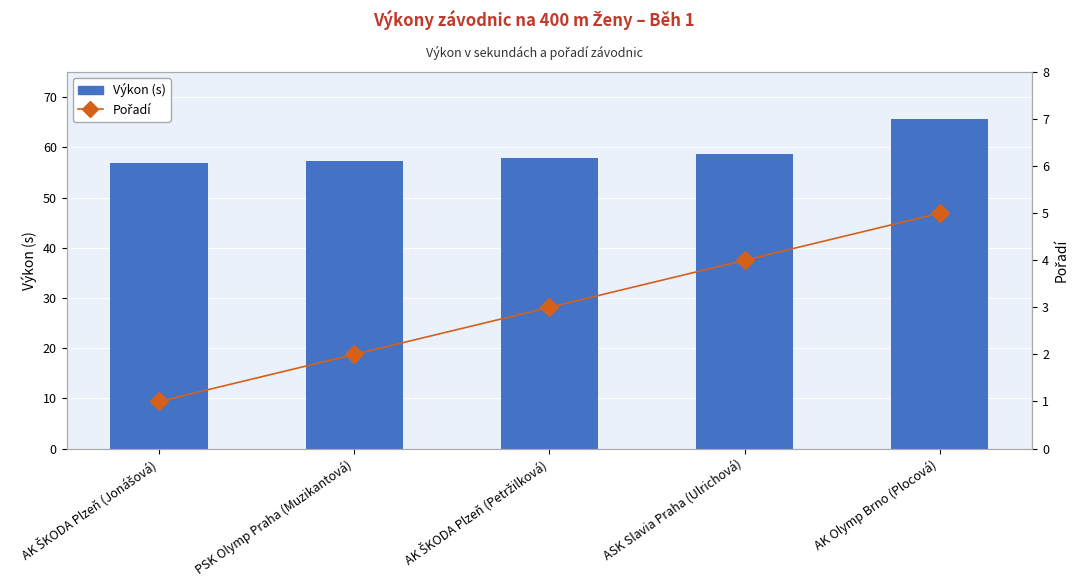

At which category is the sum across all series the highest?

AK Olymp Brno (Plocová)